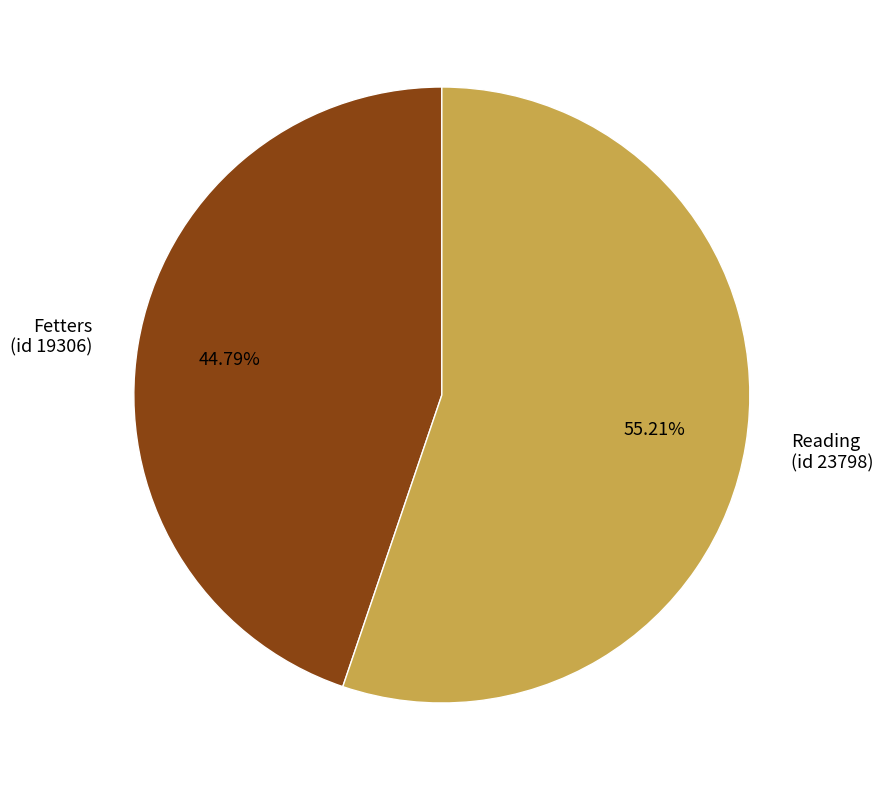

Combined, do Reading (id 23798) and Fetters (id 19306) account for over 50%?

Yes